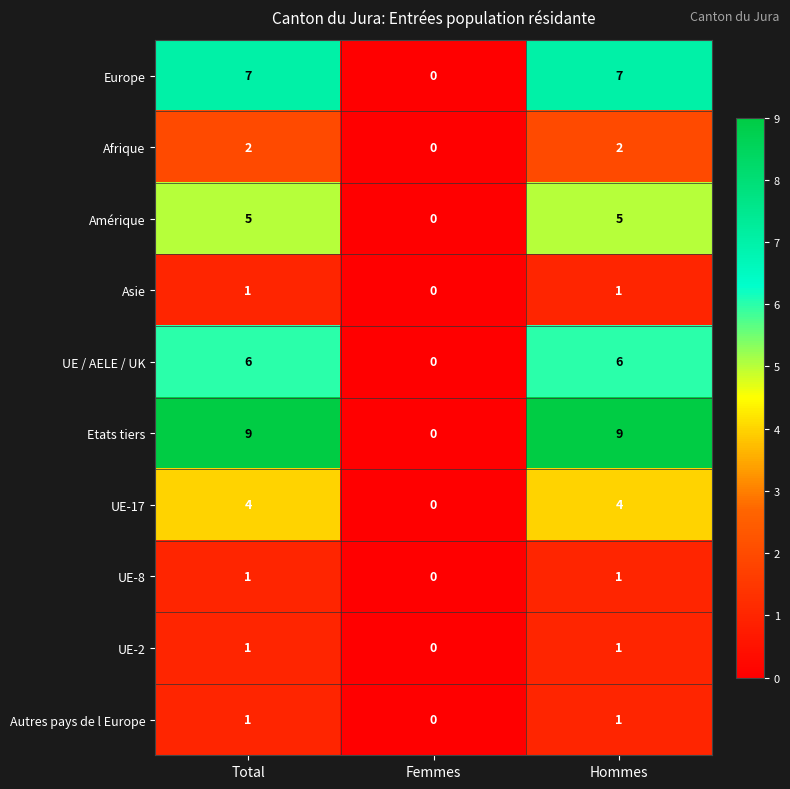

Reading left to right, what are all the values shown in this chart?

Europe: Total=7	Femmes=0	Hommes=7
Afrique: Total=2	Femmes=0	Hommes=2
Amérique: Total=5	Femmes=0	Hommes=5
Asie: Total=1	Femmes=0	Hommes=1
UE / AELE / UK: Total=6	Femmes=0	Hommes=6
Etats tiers: Total=9	Femmes=0	Hommes=9
UE-17: Total=4	Femmes=0	Hommes=4
UE-8: Total=1	Femmes=0	Hommes=1
UE-2: Total=1	Femmes=0	Hommes=1
Autres pays de l Europe: Total=1	Femmes=0	Hommes=1